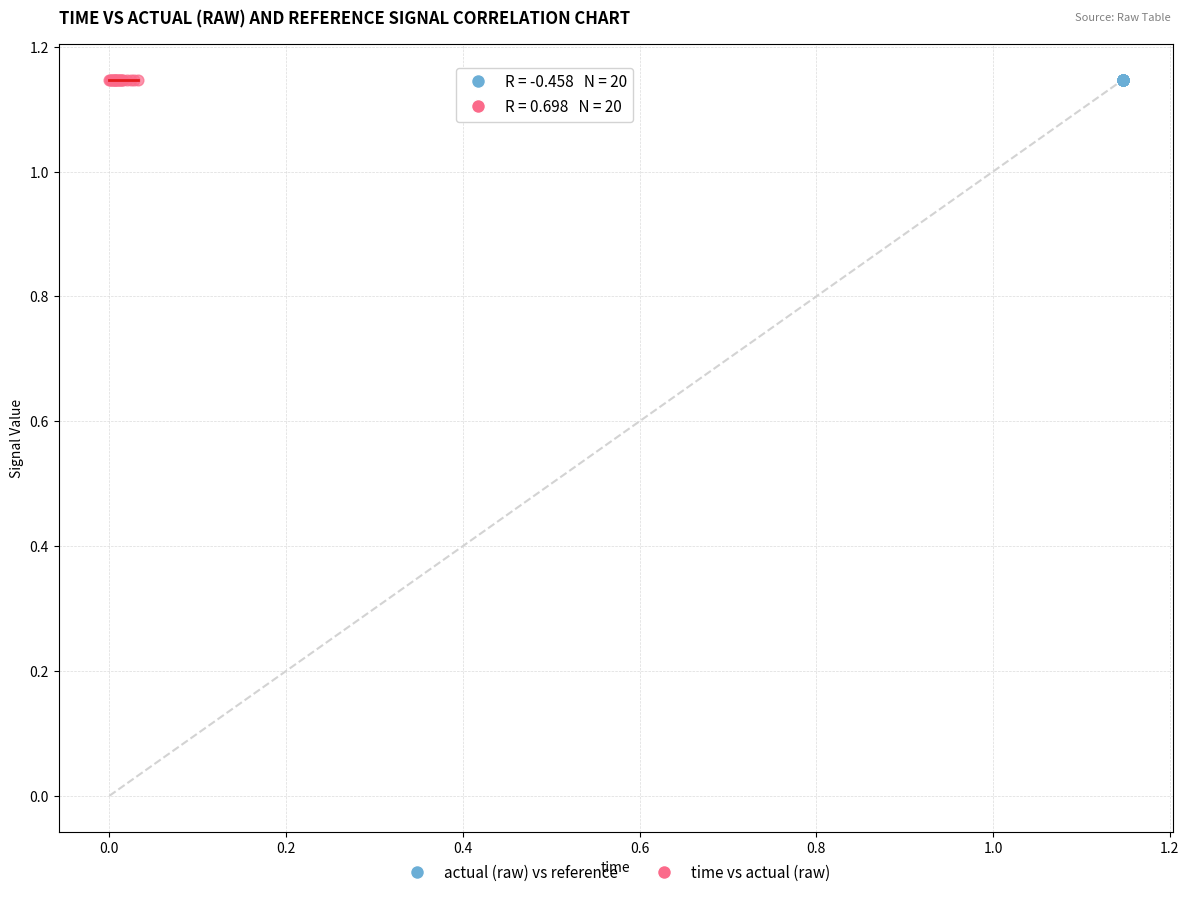

Which series has the largest Y range (max minus min)?

actual (raw) vs reference